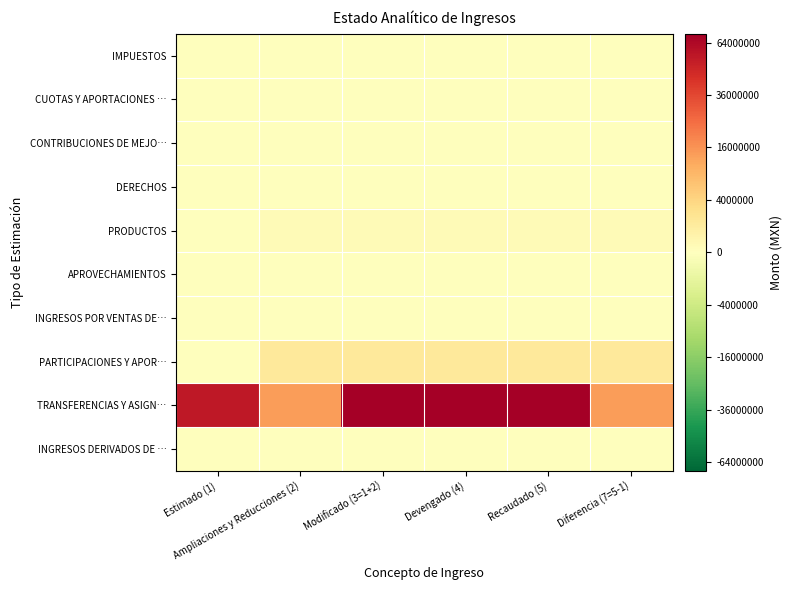

Which series has the widest spread of values?

TRANSFERENCIAS Y ASIGN…